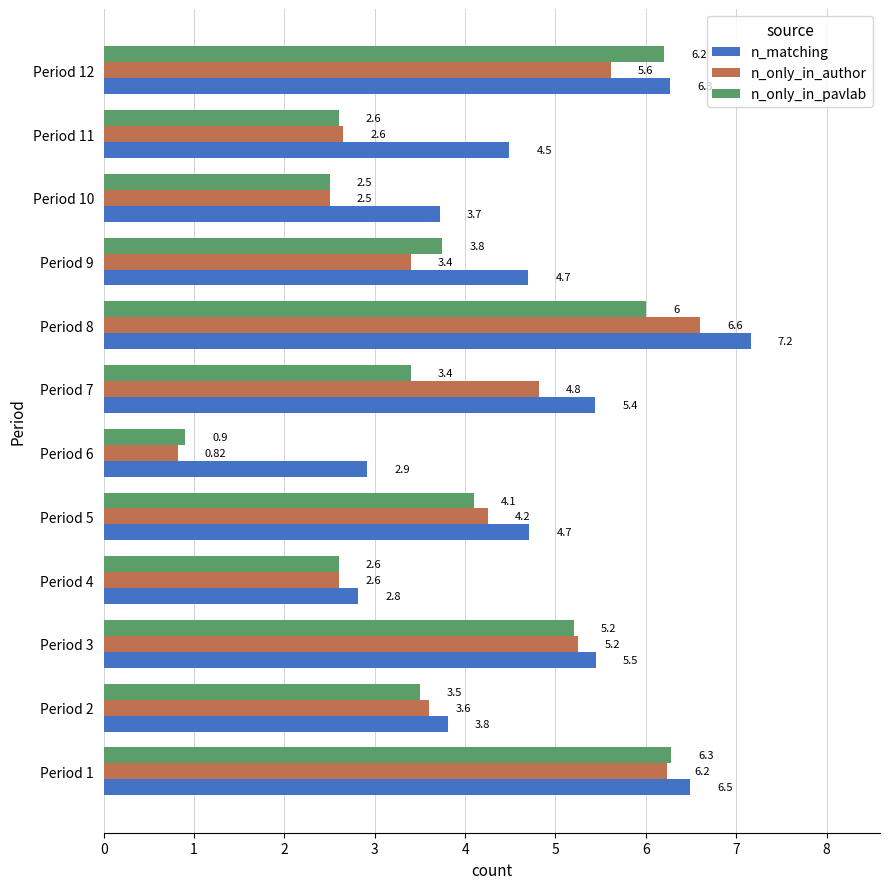

What are all the series names shown in the legend?

n_matching, n_only_in_author, n_only_in_pavlab